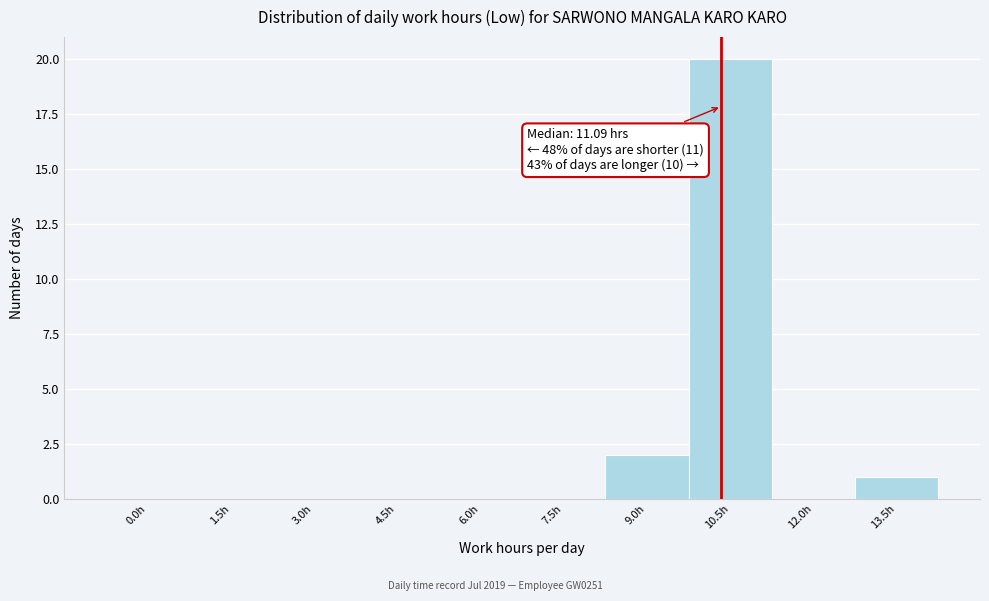

Reading right to left, what are all the values shown in this chart?

13.5h=1	12.0h=0	10.5h=20	9.0h=2	7.5h=0	6.0h=0	4.5h=0	3.0h=0	1.5h=0	0.0h=0